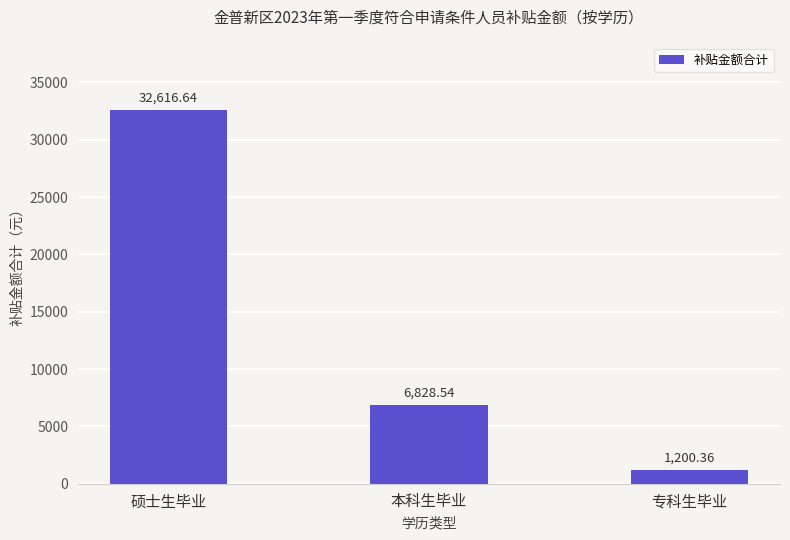

What is the label of the 1st bar from the left?

硕士生毕业